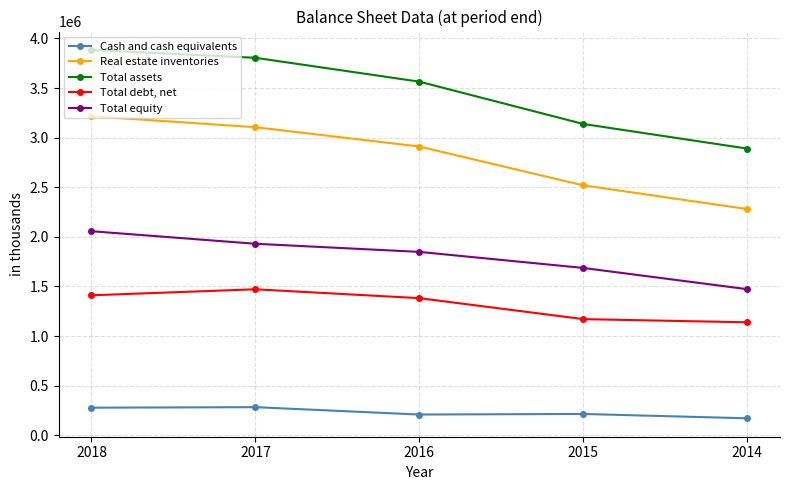

Count the number of categories in the chart.

5